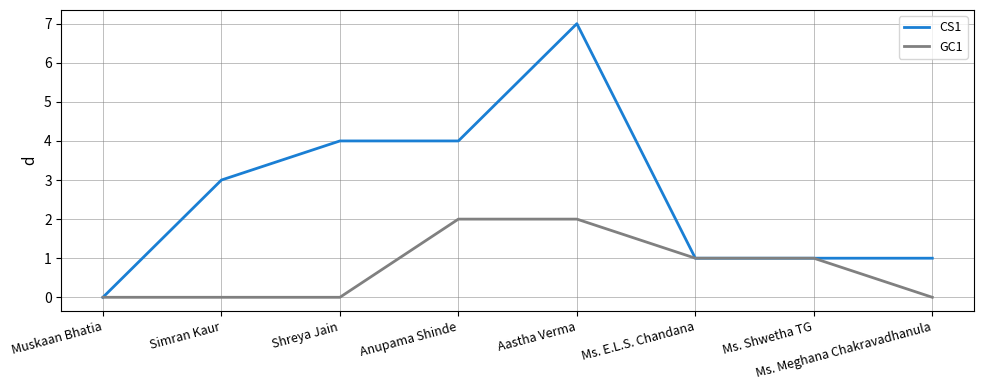

How many categories are shown in the chart?

8